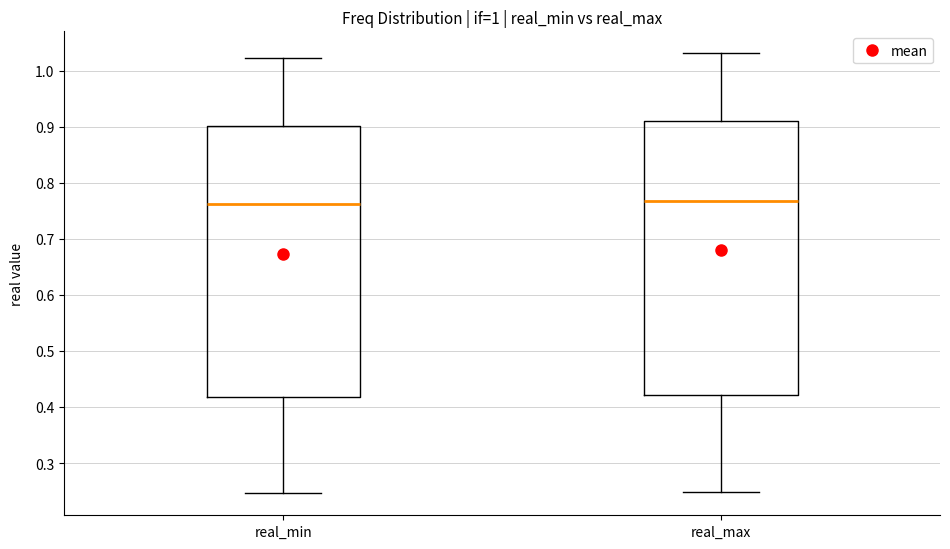

Reading left to right, read every box against the y-axis: the position of its median line, the range the box covers, and the ends of its whiskers. The values are not printed on the chart, so give them approximately, as read against the axis.

real_min: median 0.76, box 0.42 to 0.90, whiskers 0.25 to 1.02
real_max: median 0.77, box 0.42 to 0.91, whiskers 0.25 to 1.03